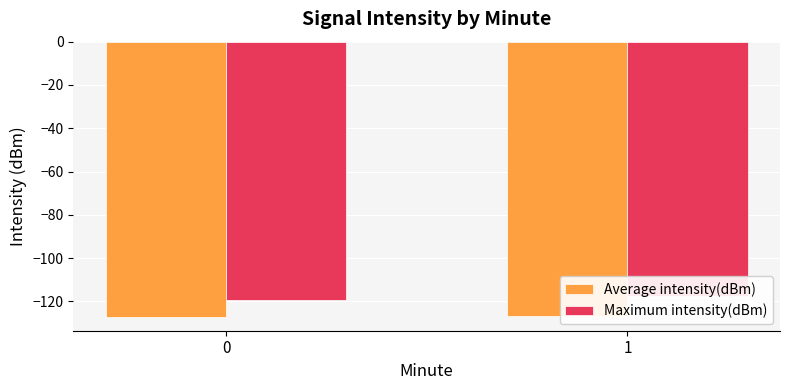

Reading right to left, extract all data points from this chart.

Average intensity(dBm): -126.6	-127.2
Maximum intensity(dBm): -117.7	-119.3